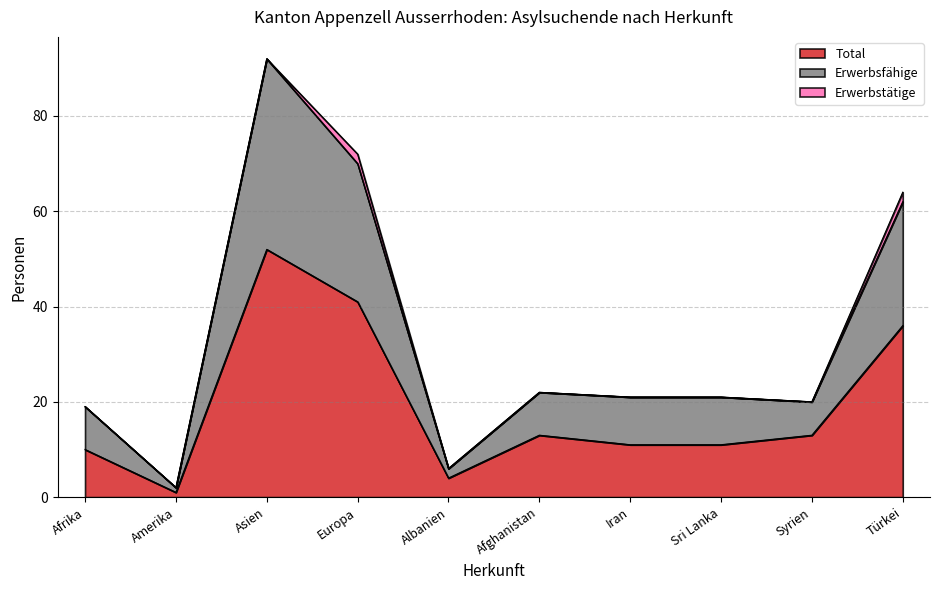

At which category does the chart reach its minimum across all series?

Amerika